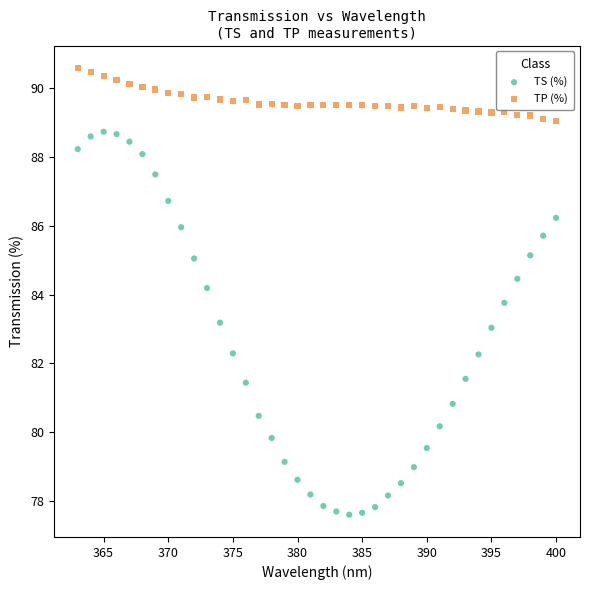

What are all the series names shown in the legend?

TS (%), TP (%)